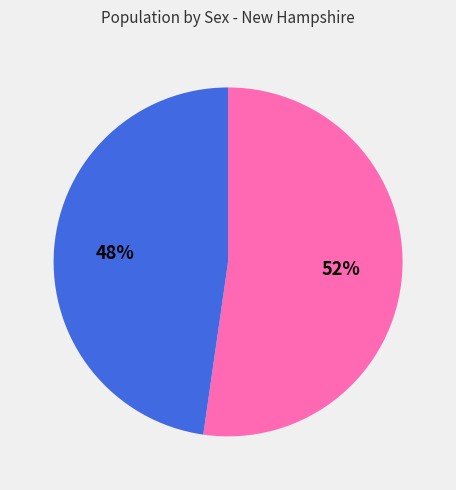

Is there any slice that represents more than half of the pie?

Yes